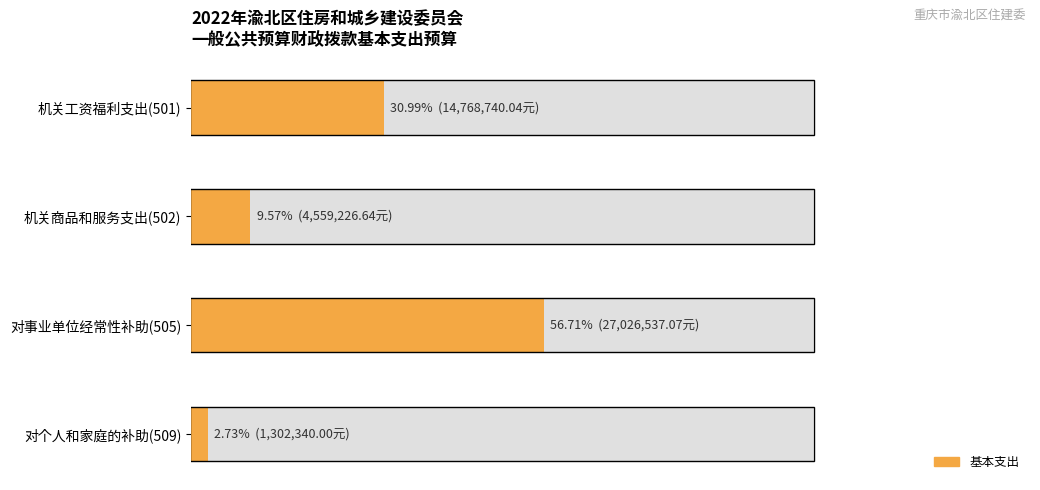

How many distinct data groups are displayed?

1